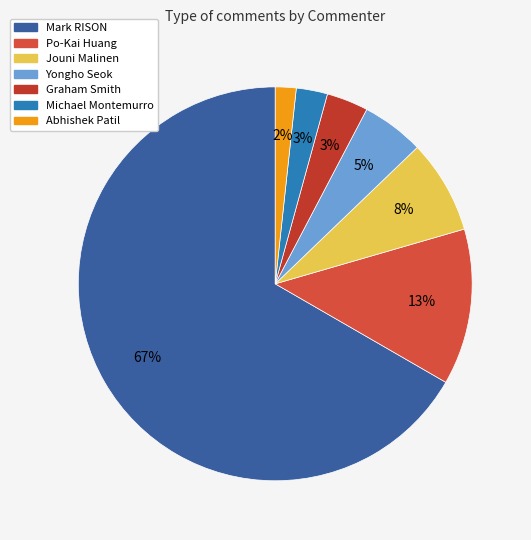

What is the largest slice in the pie chart?

Mark RISON